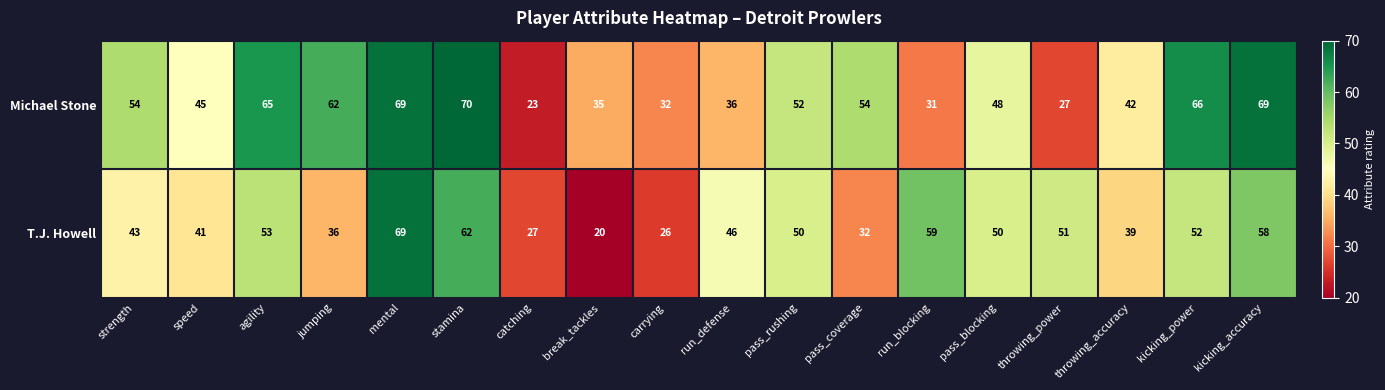

Rank the series at throwing_power from highest to lowest value.

T.J. Howell, Michael Stone